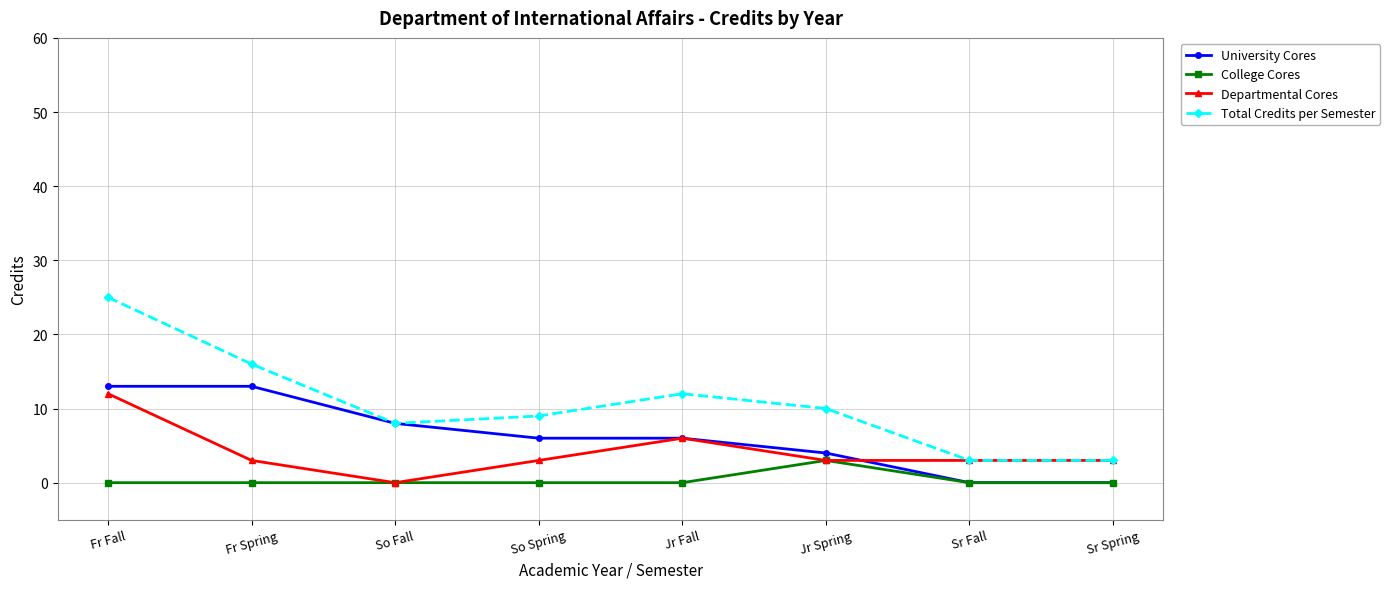

What is the spread (max minus min) of values at So Spring?

9